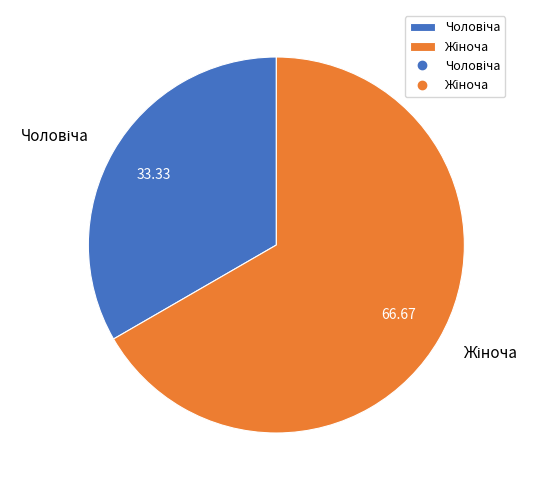

Is there any slice that represents more than half of the pie?

Yes